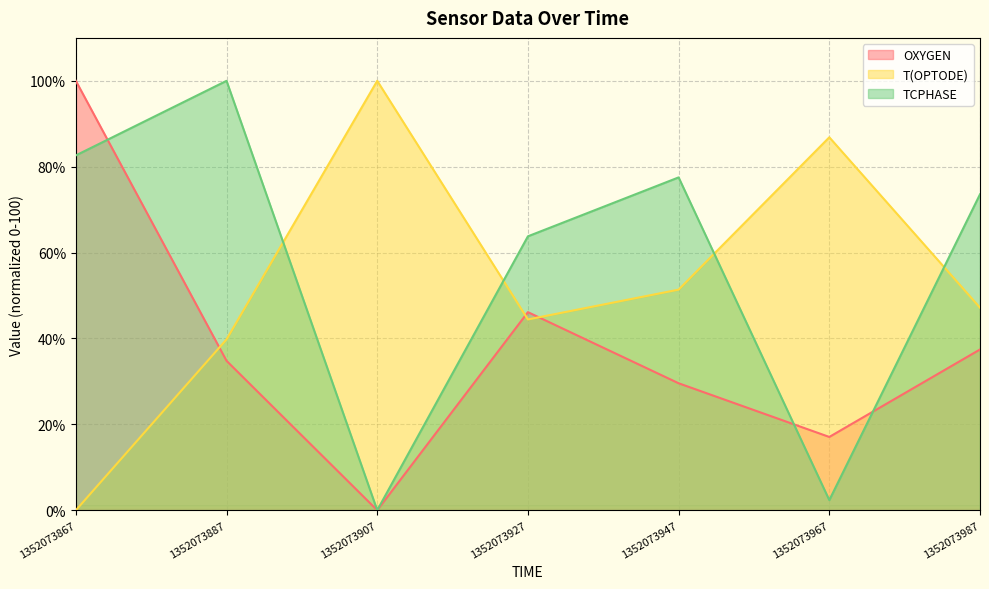

At which label is T(OPTODE) closest to 49?

1352073987